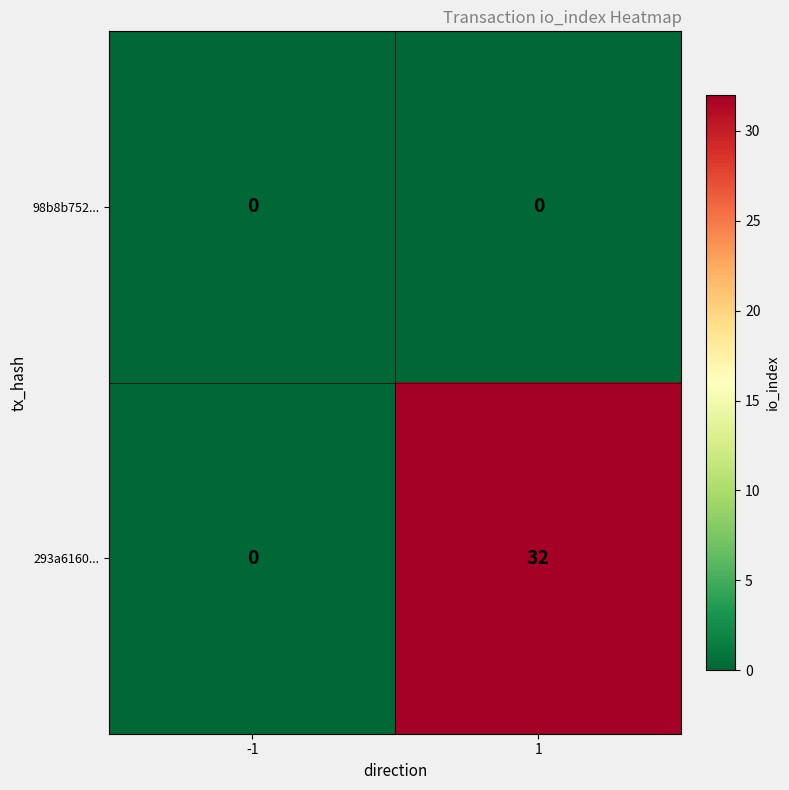

What is the greatest value displayed?

32